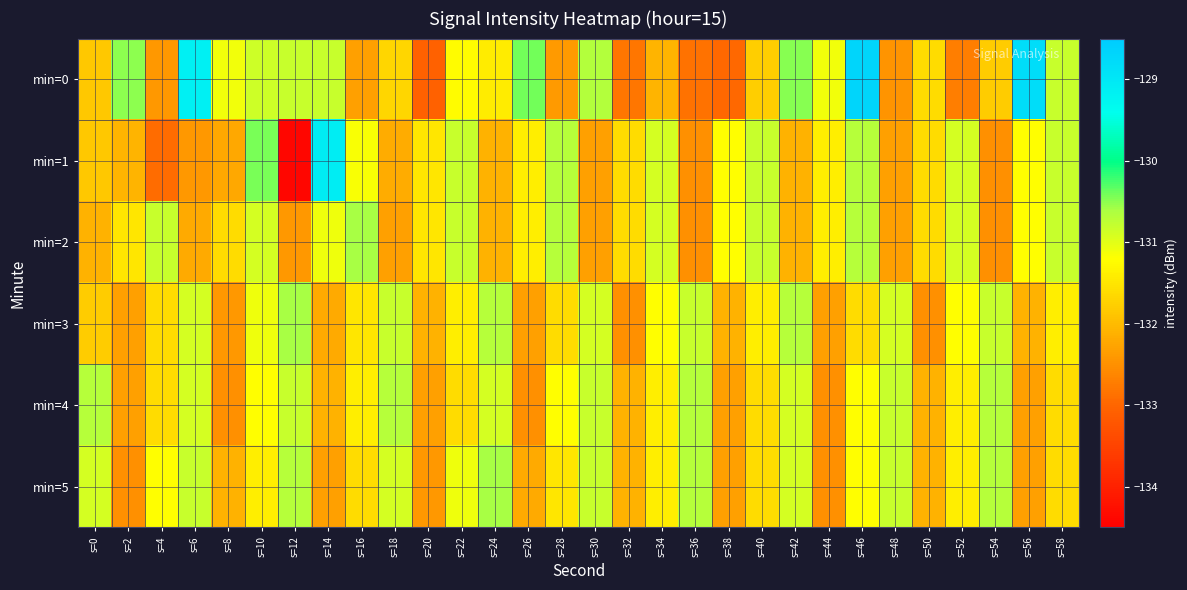

At how many categories does at least one series exceed -131?

24